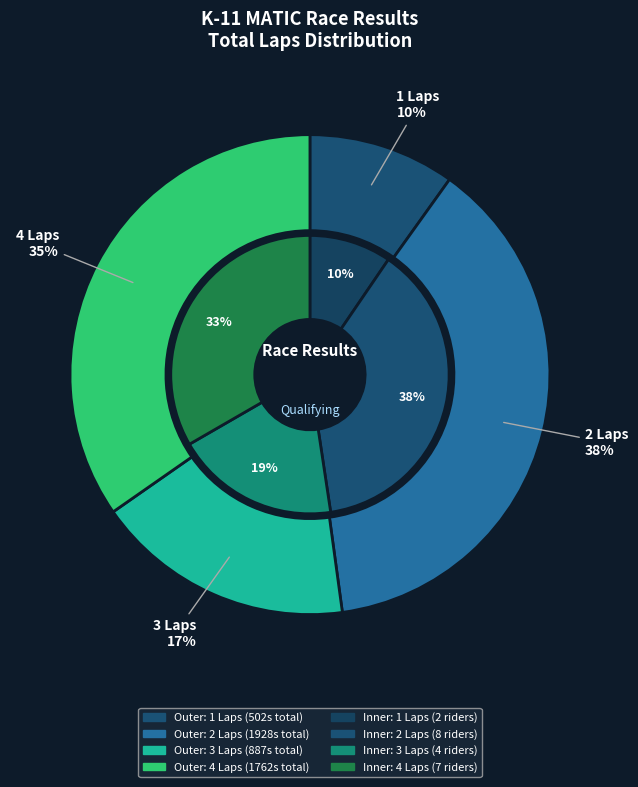

Is RADO.DW the majority of the pie?

No